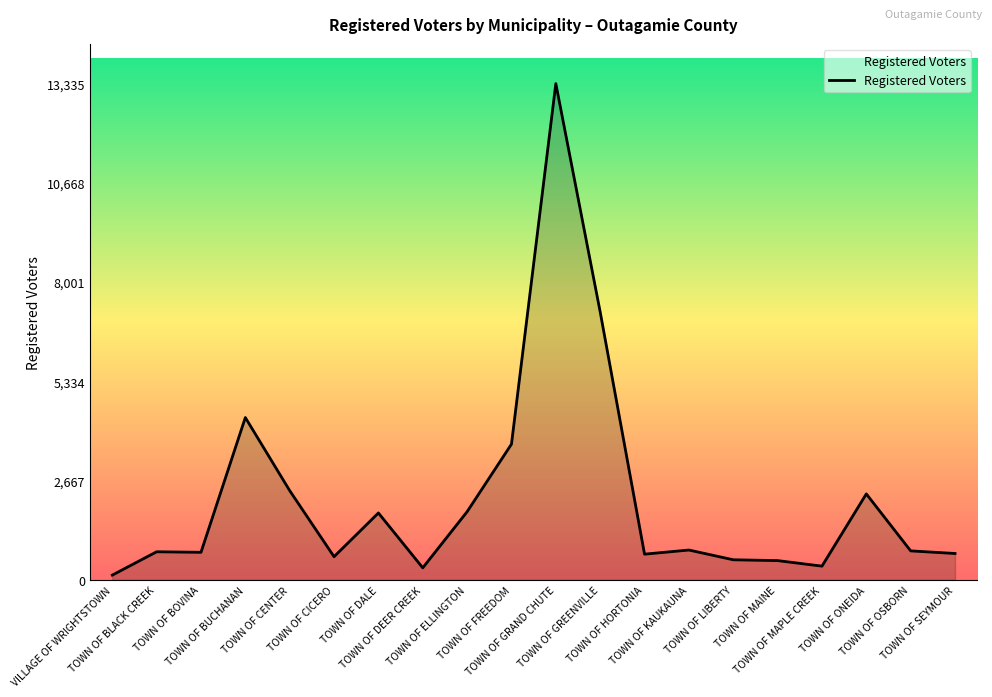

What is the difference between the values at TOWN OF FREEDOM and TOWN OF MAPLE CREEK?

3278